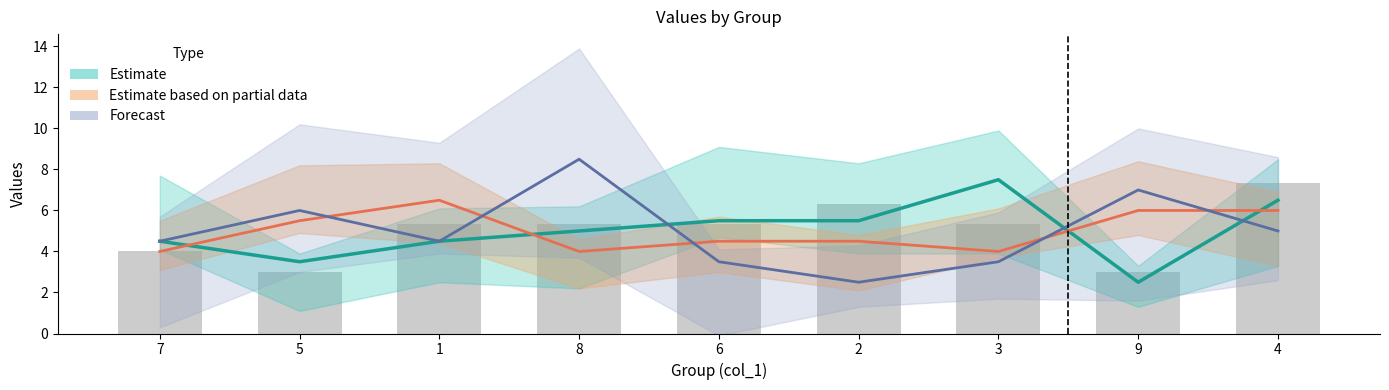

List the labels in order of Estimate value, largest first.

3, 4, 6, 2, 8, 7, 1, 5, 9